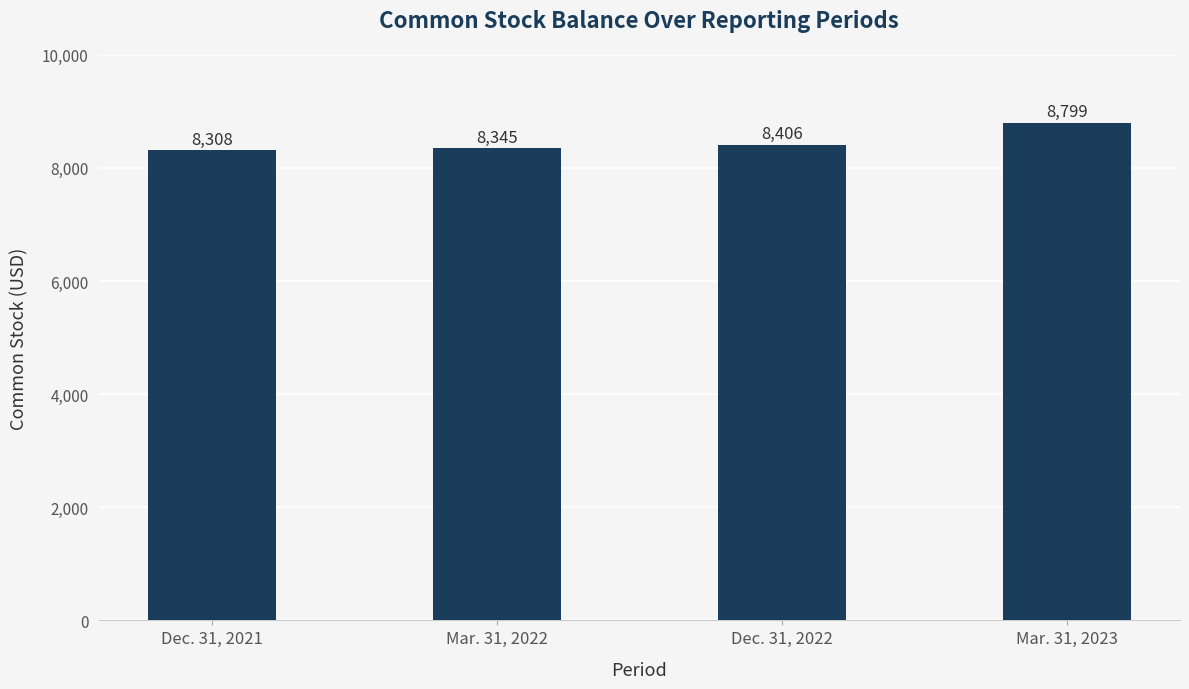

Rank the categories by value from highest to lowest.

Mar. 31, 2023, Dec. 31, 2022, Mar. 31, 2022, Dec. 31, 2021